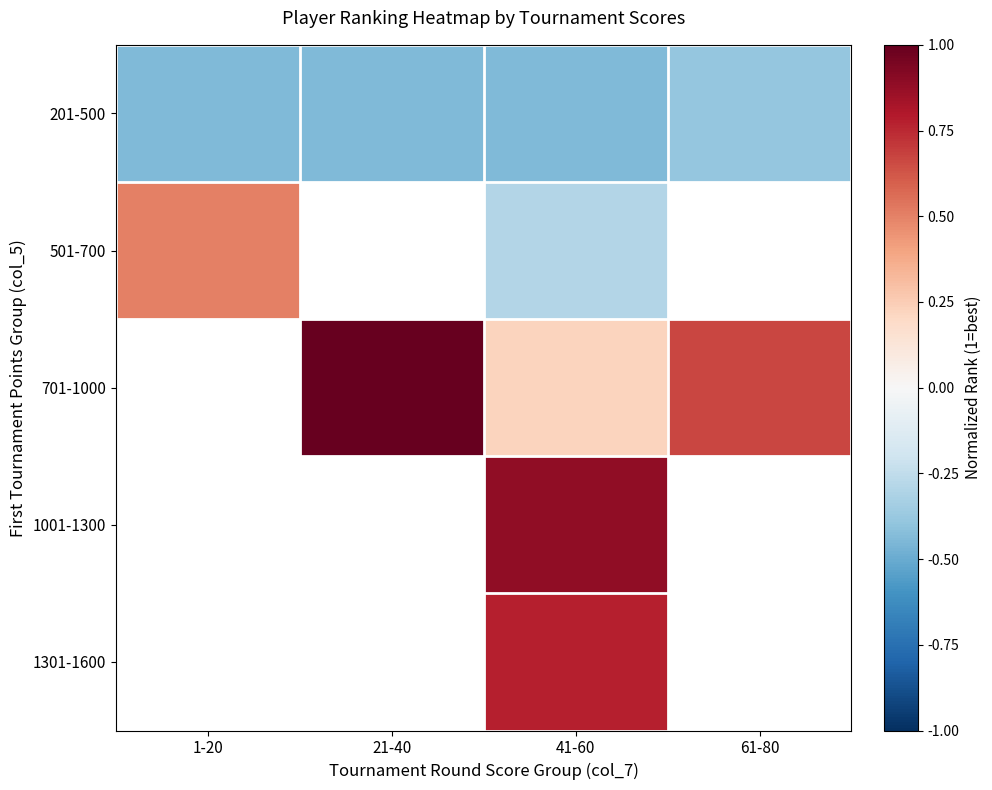

How many positive values does the 501-700 series have?

1